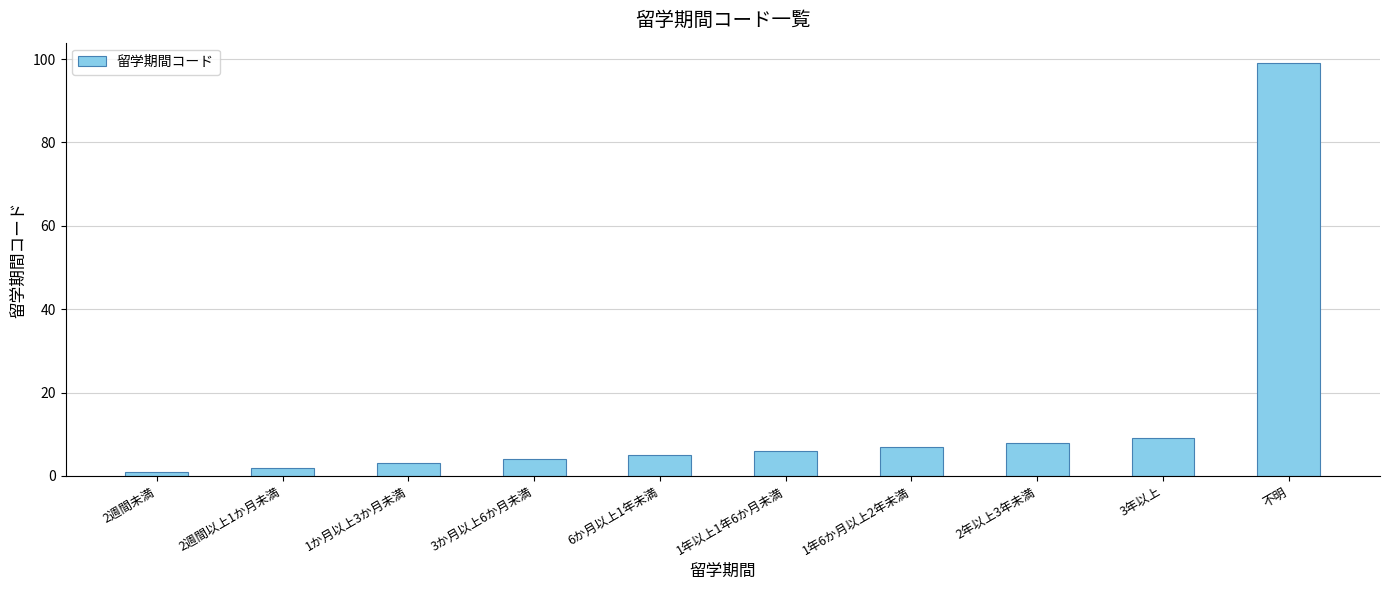

Rank the categories by value from lowest to highest.

2週間未満, 2週間以上1か月未満, 1か月以上3か月未満, 3か月以上6か月未満, 6か月以上1年未満, 1年以上1年6か月未満, 1年6か月以上2年未満, 2年以上3年未満, 3年以上, 不明